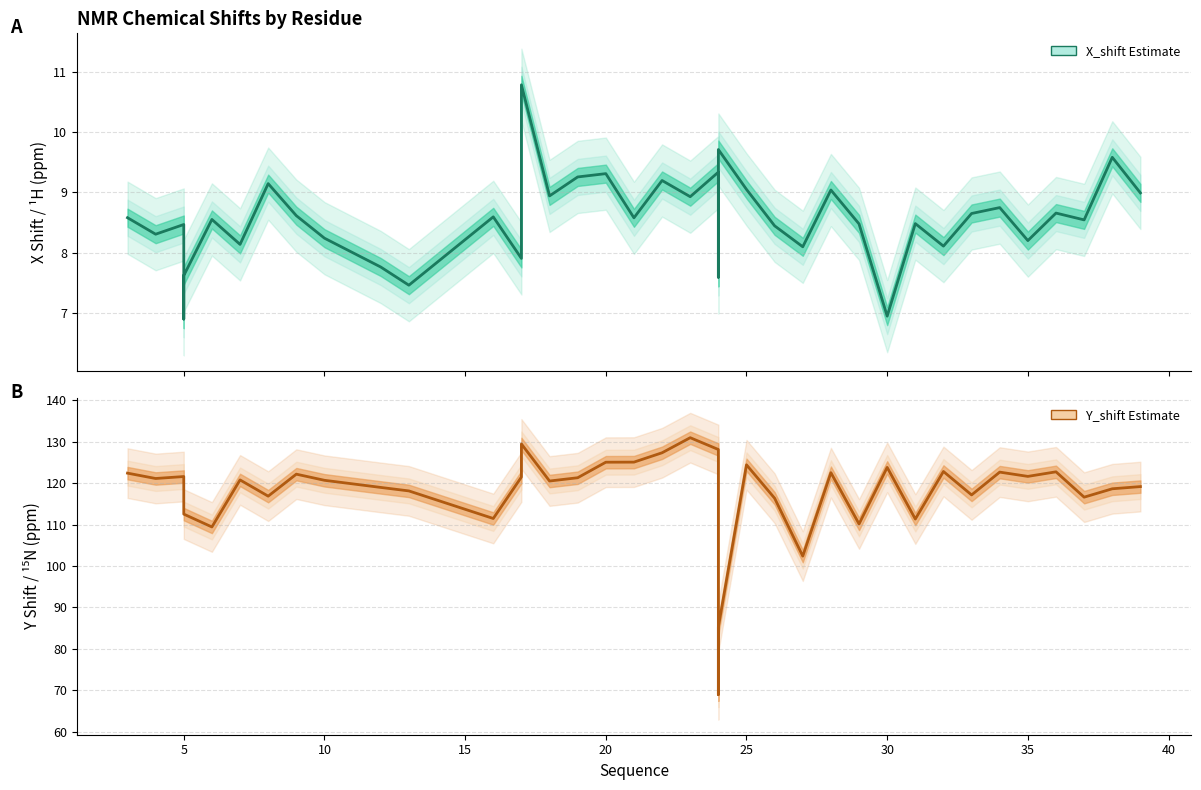

Reading right to left, what are all the values shown in this chart?

X_shift (1H): 9.0	9.6	8.5	8.7	8.2	8.7	8.7	8.1	8.5	6.9	8.5	9.0	8.1	8.4	9.1	9.7	7.8	7.6	9.3	8.9	9.2	8.6	9.3	9.3	8.9	10.8	7.9	8.6	7.5	7.8	8.2	8.6	9.1	8.1	8.6	7.6	6.9	8.5	8.3	8.6
Y_shift (15N): 119.2	118.6	116.6	122.7	121.6	122.7	117.2	122.8	111.3	123.8	110.2	122.5	102.4	116.4	124.4	85.3	69.0	69.0	128.1	131.0	127.3	125.1	125.1	121.3	120.5	129.5	121.5	111.5	118.1	119.0	120.7	122.2	116.9	120.8	109.4	112.5	112.5	121.6	121.1	122.4